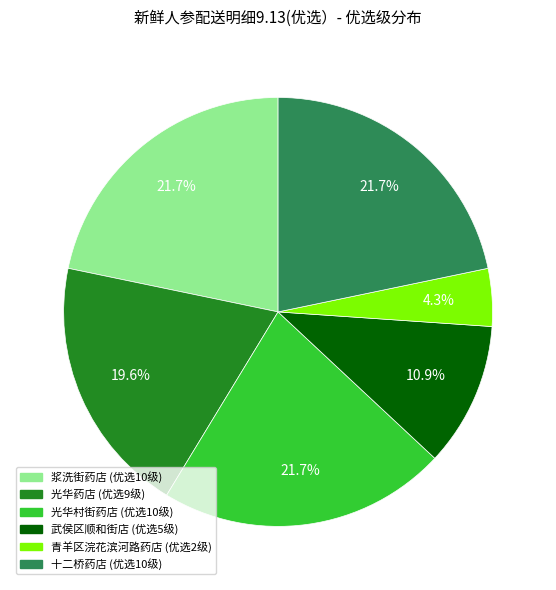

What is the total percentage of 武侯区顺和街店 and 光华村街药店?

32.6%